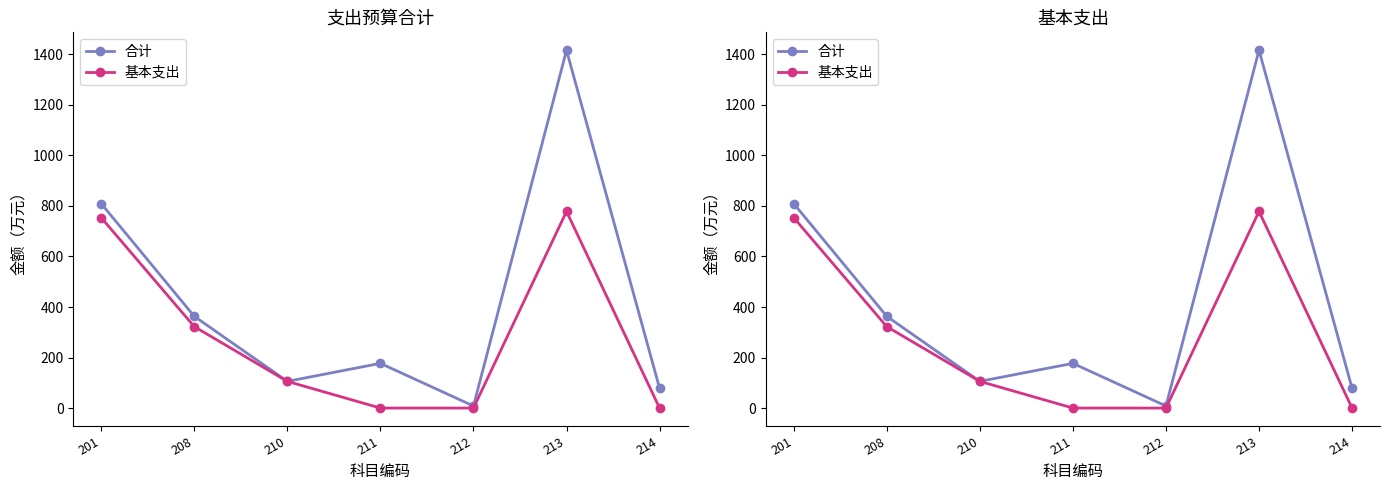

At which category is the sum across all series the highest?

213